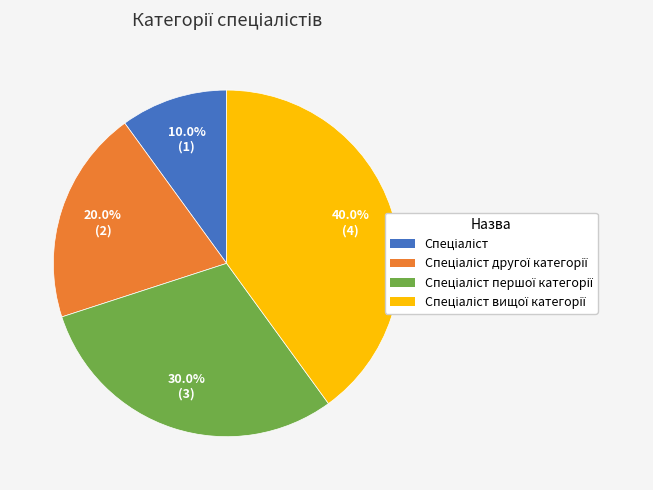

Does any single category account for the majority?

No